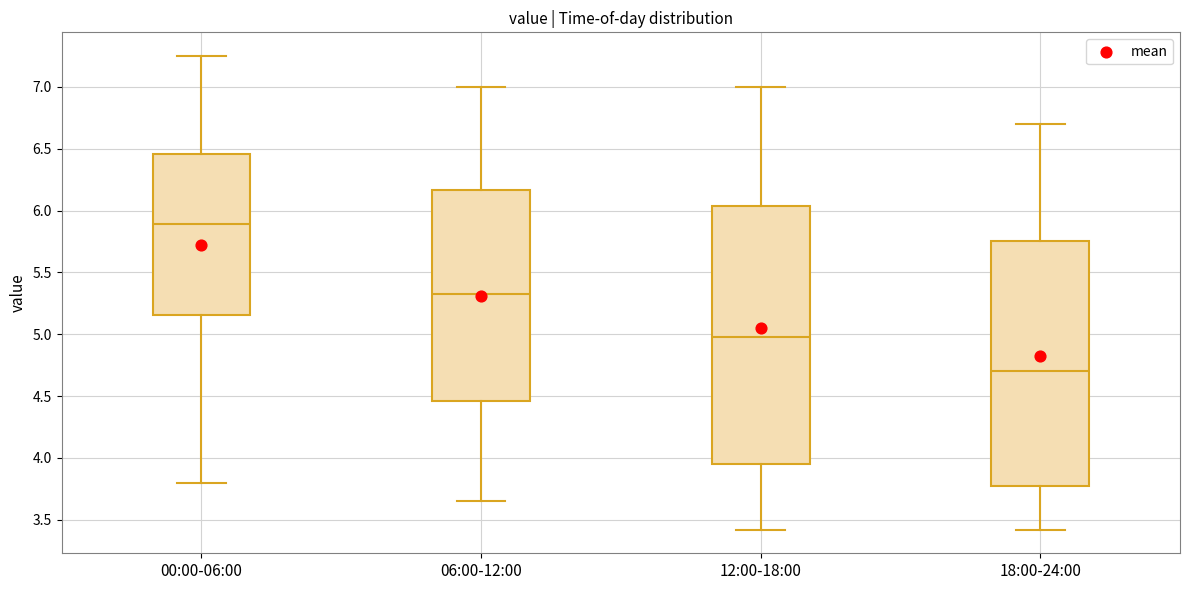

Reading left to right, transcribe this box plot: for each box, give where its median line is, the range the box spans, and where its two whiskers end, as read against the y-axis. The values are not printed on the chart, so give them approximately, as read against the axis.

00:00-06:00: median 5.90, box 5.15 to 6.45, whiskers 3.80 to 7.25
06:00-12:00: median 5.35, box 4.45 to 6.15, whiskers 3.65 to 7.00
12:00-18:00: median 5.00, box 3.95 to 6.05, whiskers 3.40 to 7.00
18:00-24:00: median 4.70, box 3.80 to 5.75, whiskers 3.40 to 6.70